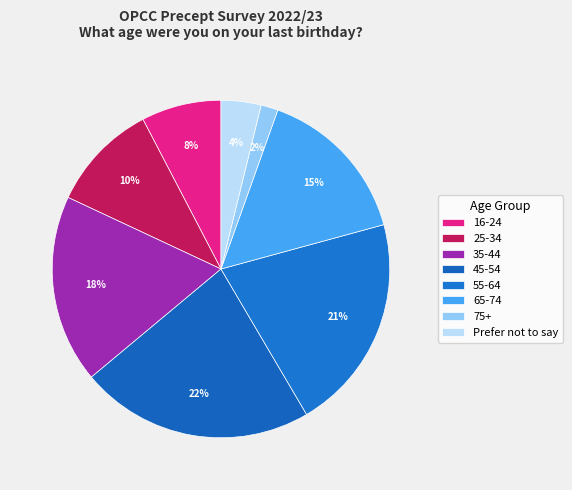

What percentage do 35-44 and 16-24 together represent?

25.7%